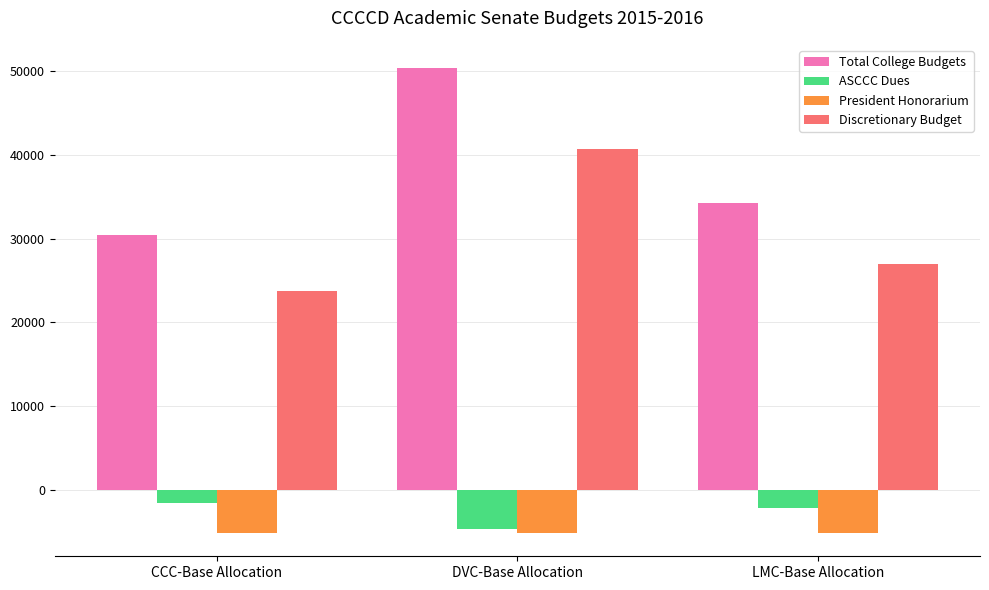

Is it true that Discretionary Budget equals 16048.8 at CCC-Base Allocation?

False